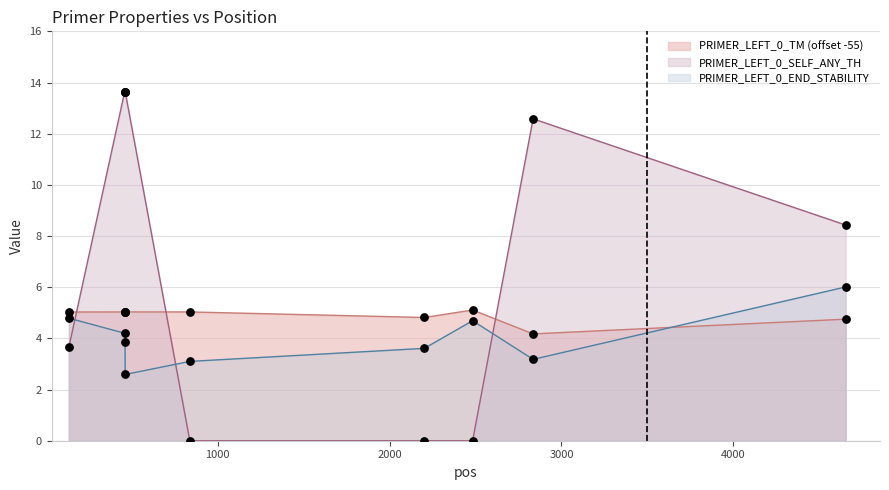

What is the total value across all series at 2483?

9.8